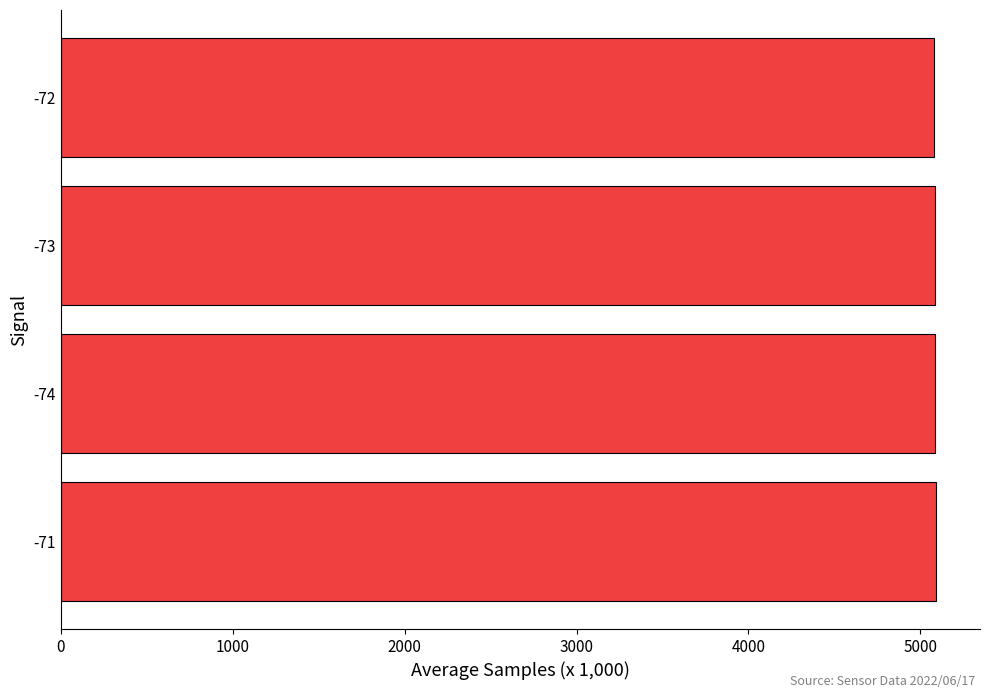

What is the maximum value shown in the chart?

5092.3